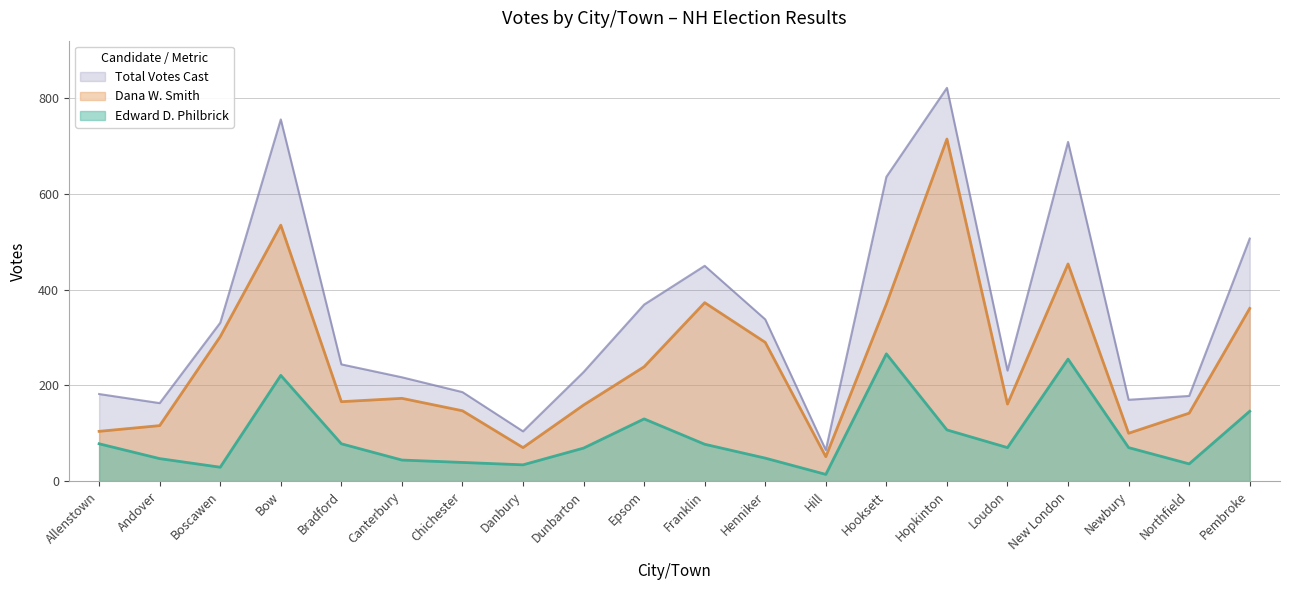

What is the value of the Edward D. Philbrick point at the 17th from the left?

255